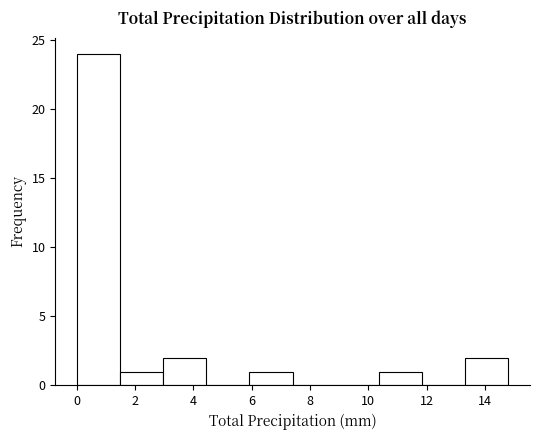

Reading left to right, transcribe this chart: for each bar, give the range it covers on the x-axis and its height. Neither the bar edges nor the heights are printed on the chart, so give them approximately, as read against the axes.

0.00 to 1.48: 24
1.48 to 2.96: 1
2.96 to 4.44: 2
4.44 to 5.92: 0
5.92 to 7.40: 1
7.40 to 8.88: 0
8.88 to 10.36: 0
10.36 to 11.84: 1
11.84 to 13.32: 0
13.32 to 14.80: 2